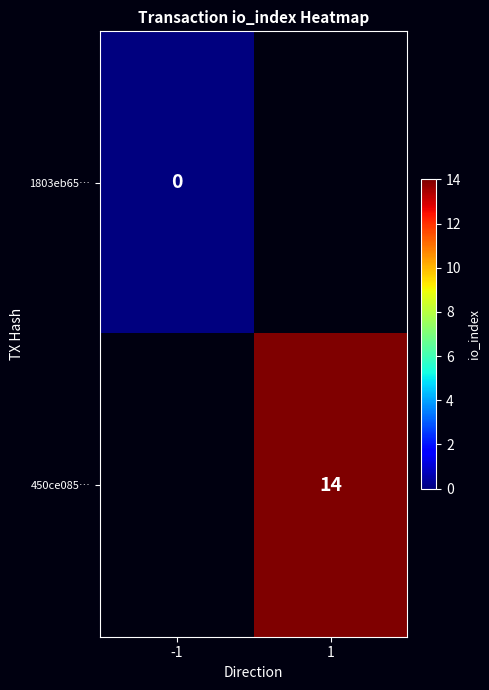

Is the value of 450ce085… at 1 greater than the value of 1803eb65… at -1?

Yes